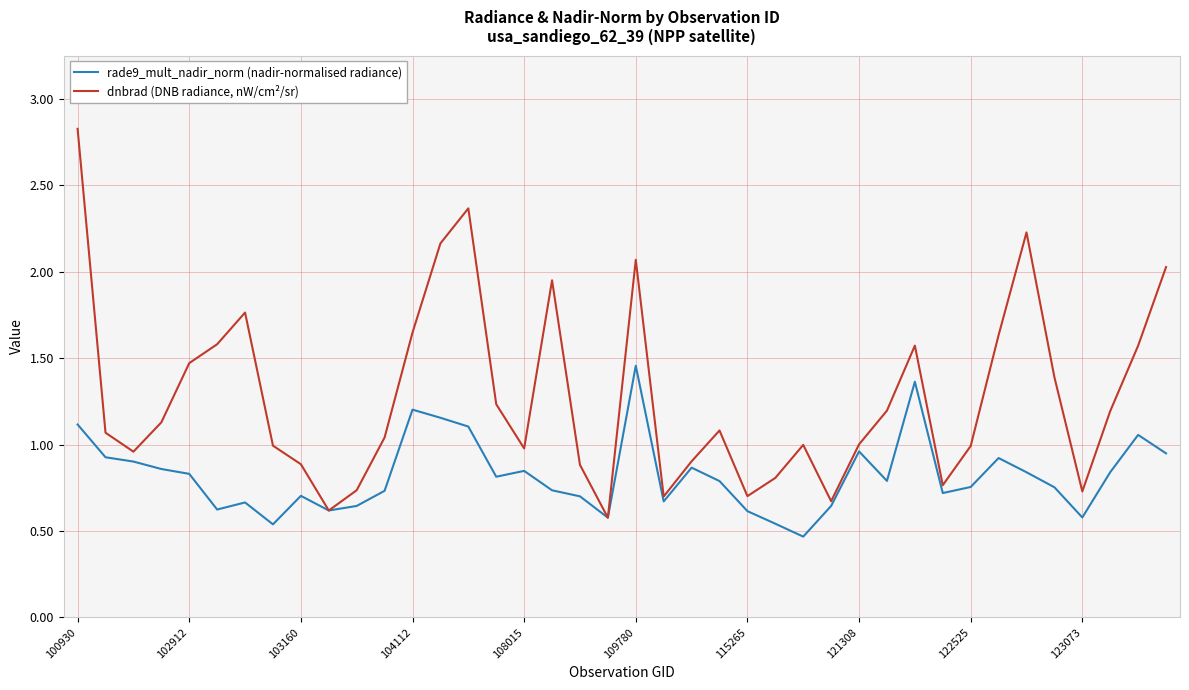

Which series has the largest range (max minus min)?

dnbrad (DNB radiance, nW/cm²/sr)